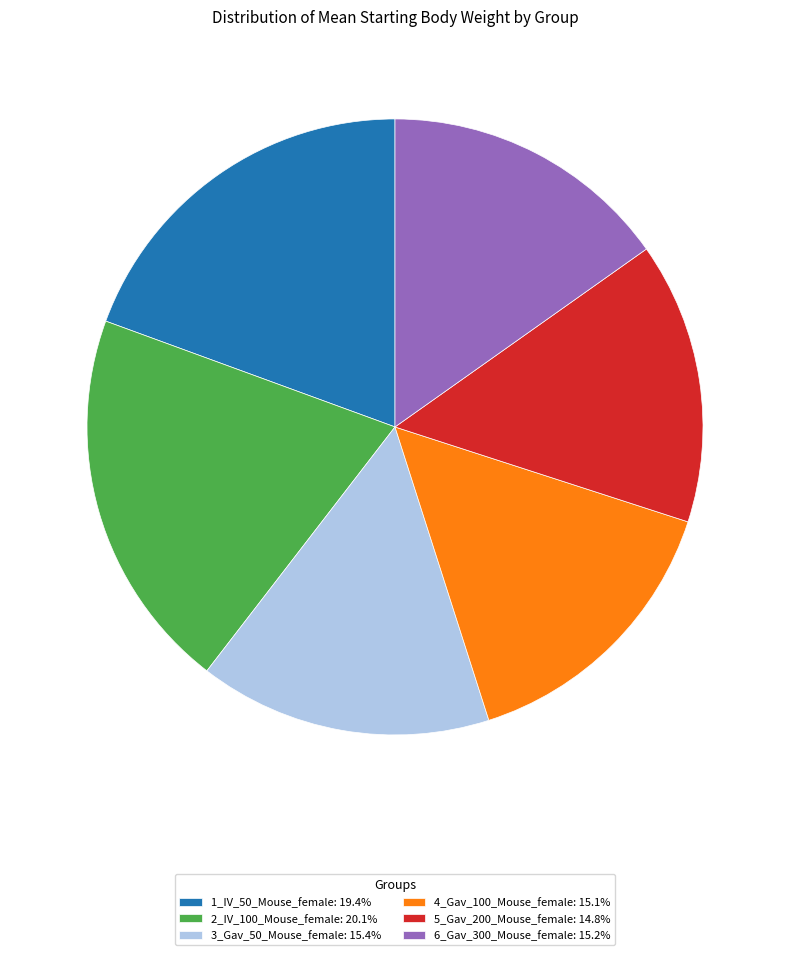

Approximately how many times larger is the value at 1_IV_50_Mouse_female: 19.4% compared to 2_IV_100_Mouse_female: 20.1%?

1.0